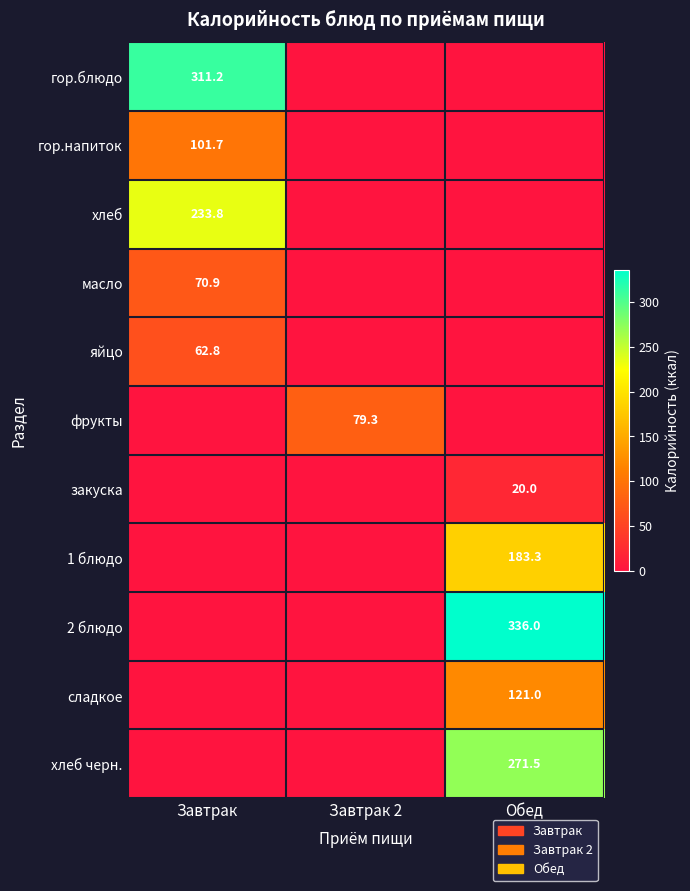

The value of 1 блюдо at Обед is 323.9. True or false?

False